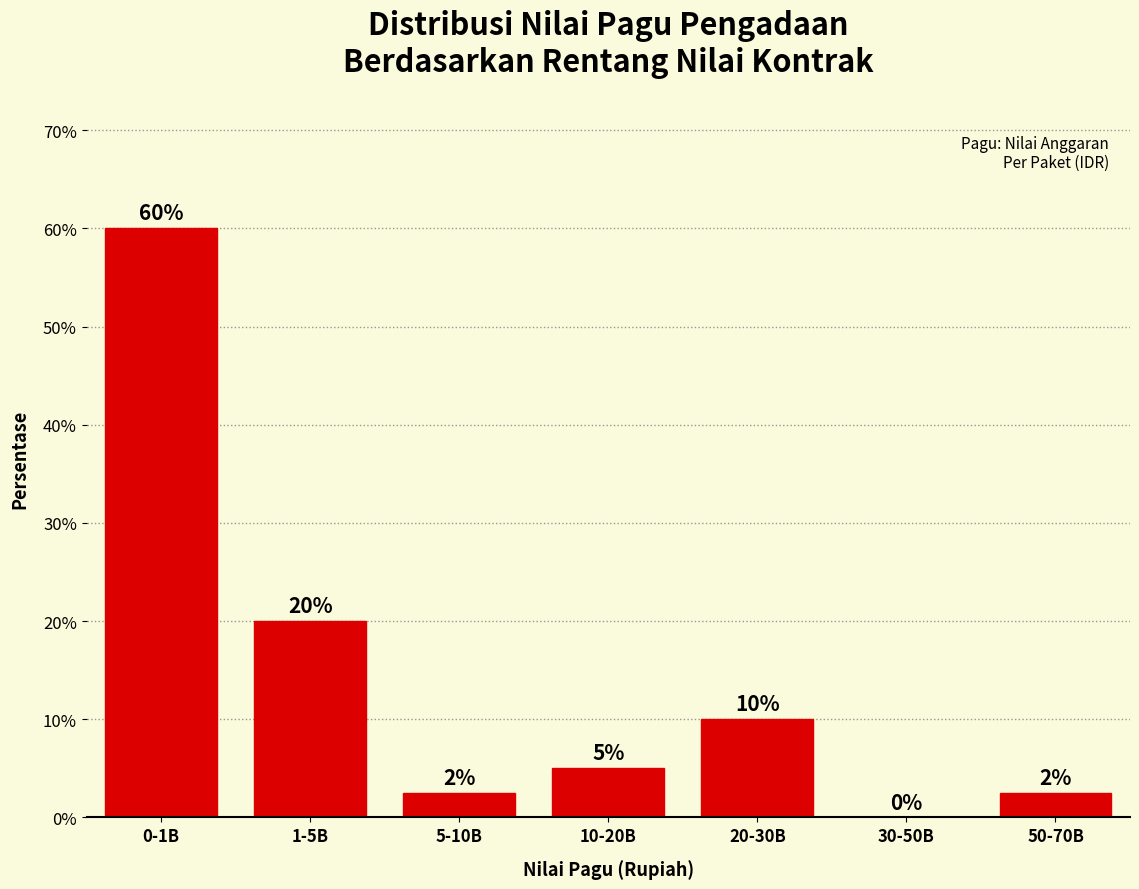

What is the sum of the values at 30-50B and 10-20B?

5.0